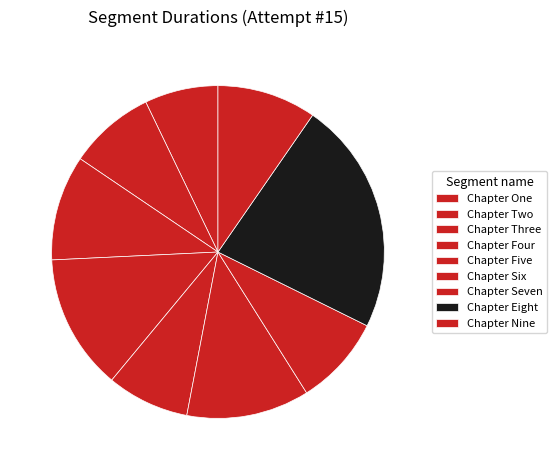

What percentage is NOT represented by Chapter Three?

89.8%